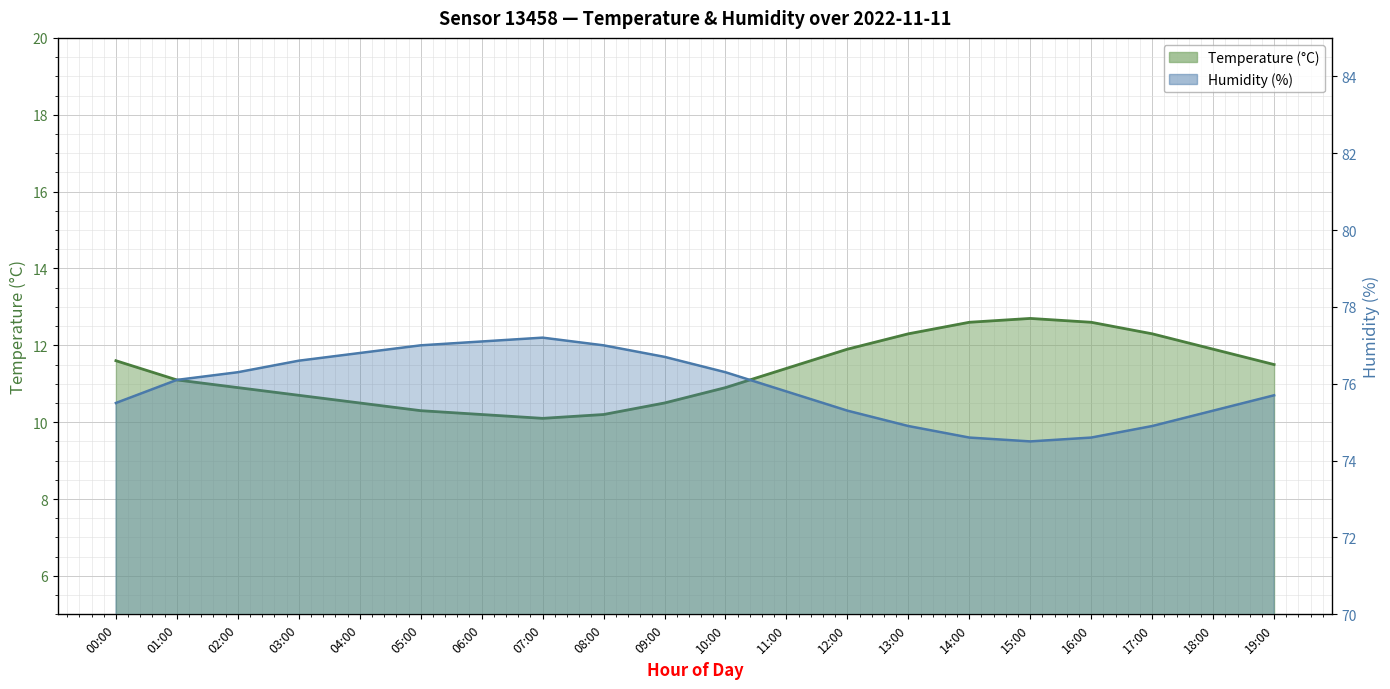

The value of humidity at 07:00 is 40.3. True or false?

False